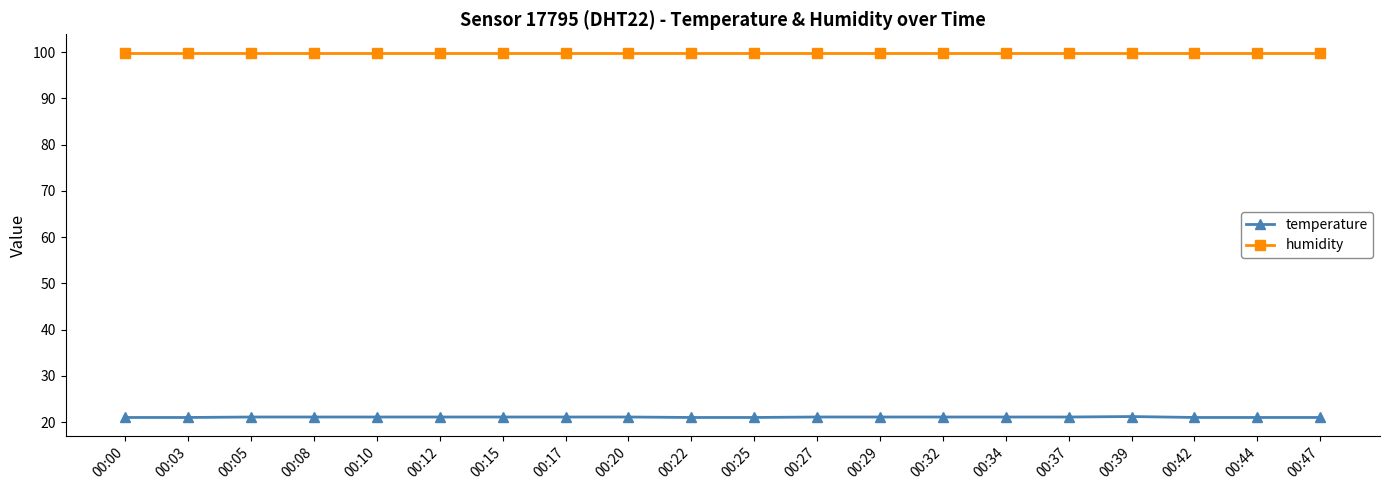

True or false: humidity and temperature intersect in this chart.

False